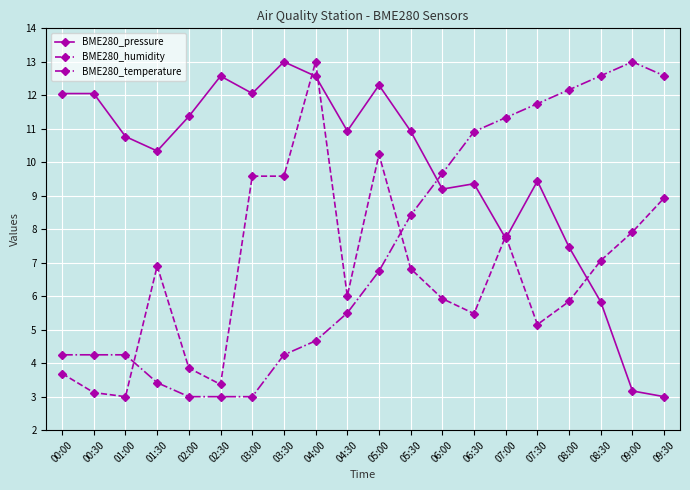

What is the difference between the BME280_pressure values at 01:00 and 05:30?

0.2